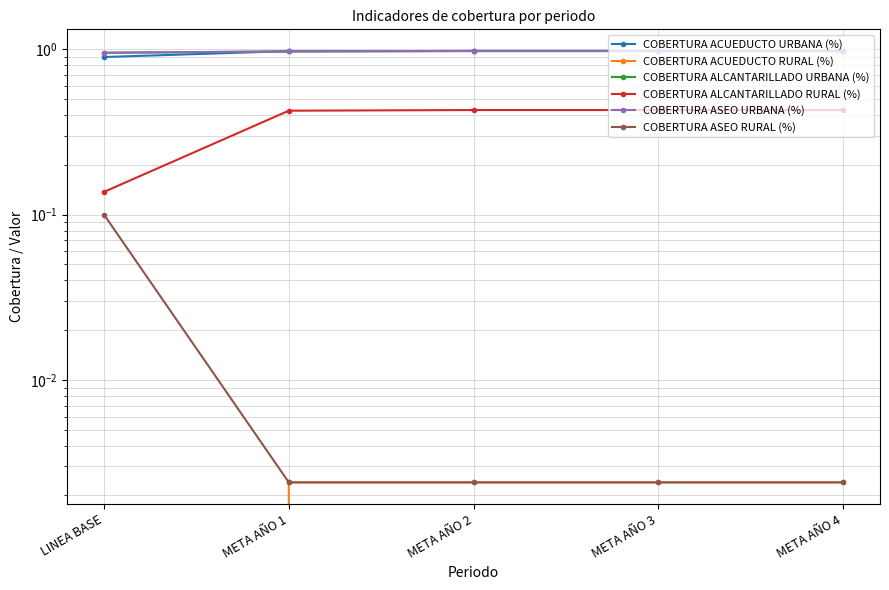

Which series has the largest total across all categories?

COBERTURA ALCANTARILLADO URBANA (%)